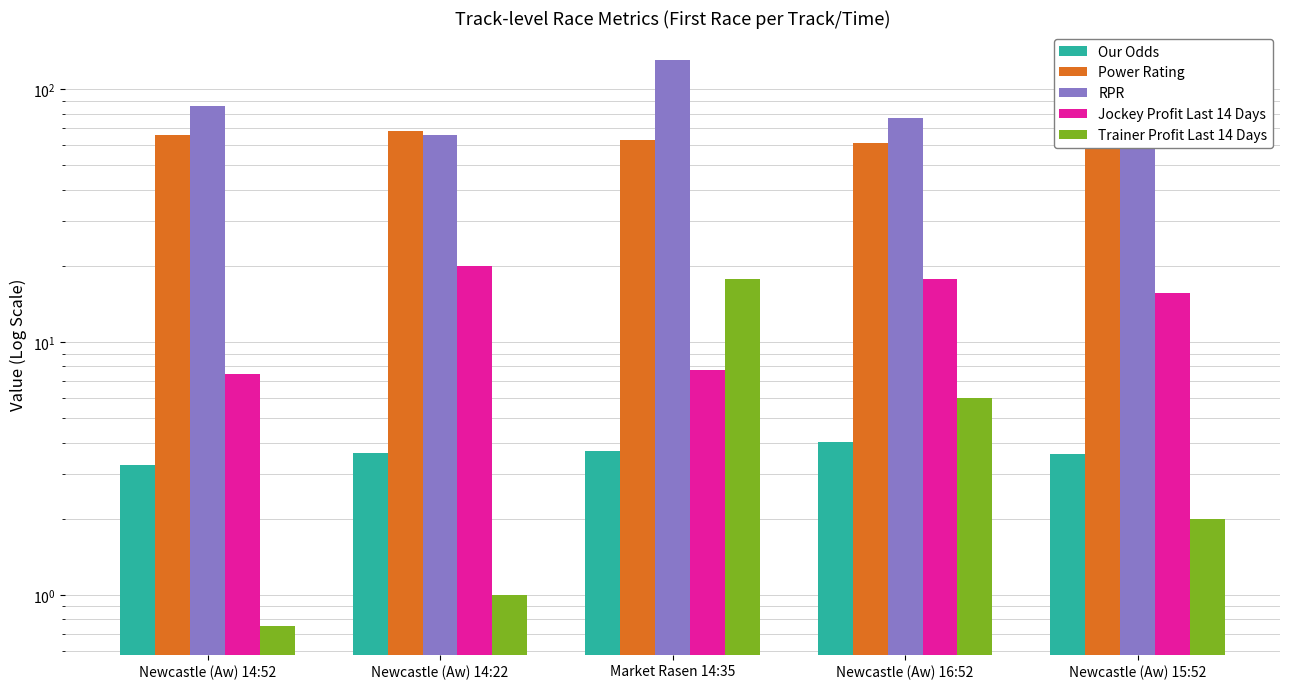

Reading left to right, what are all the values shown in this chart?

Our Odds: 3.3	3.6	3.7	4.0	3.6
Power Rating: 66.0	68.0	63.0	61.0	69.0
RPR: 86.0	66.0	130.0	77.0	87.0
Jockey Profit Last 14 Days: 7.5	20.0	7.8	17.7	15.6
Trainer Profit Last 14 Days: 0.8	1.0	17.8	6.0	2.0